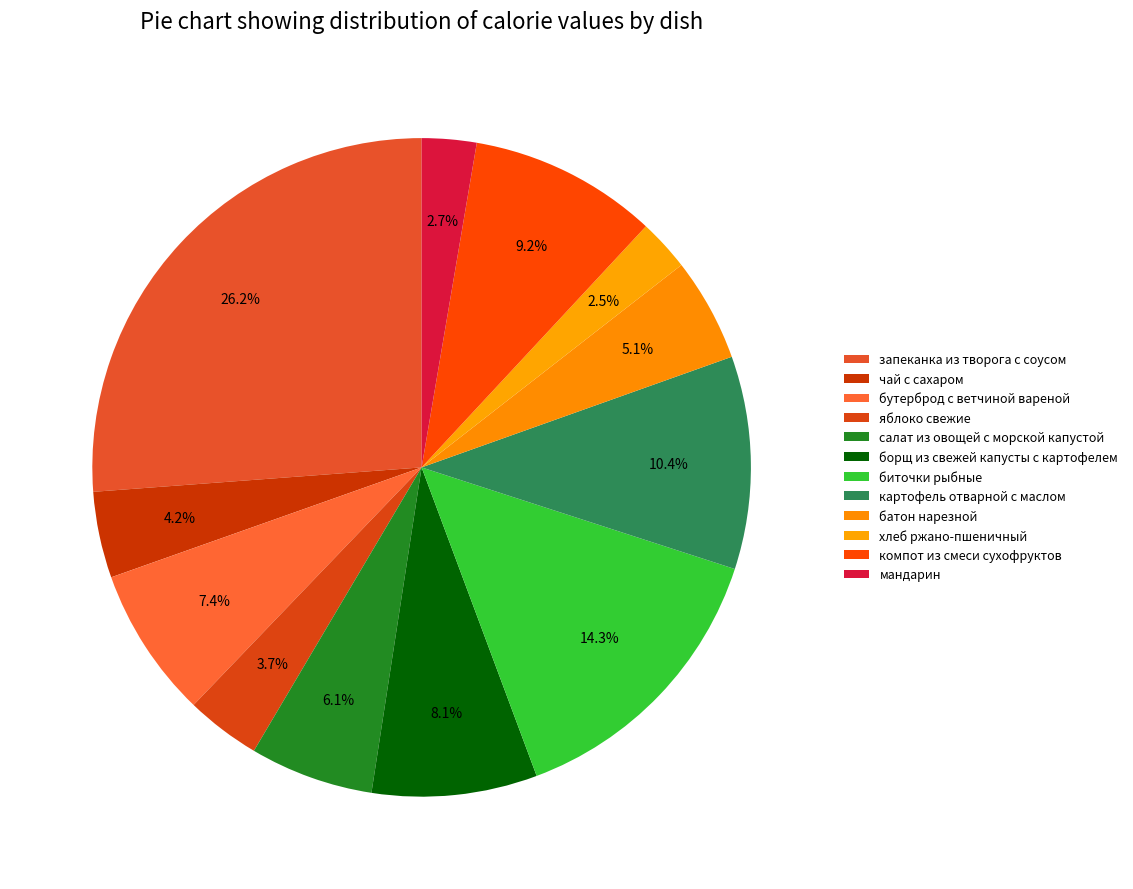

How many segments does this pie chart have?

12